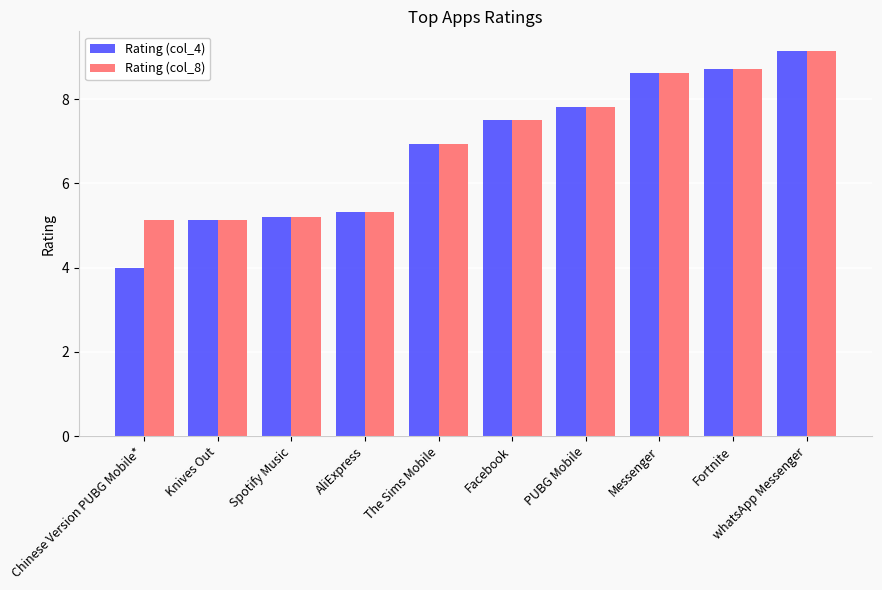

Which series has the widest spread of values?

Rating (col_4)